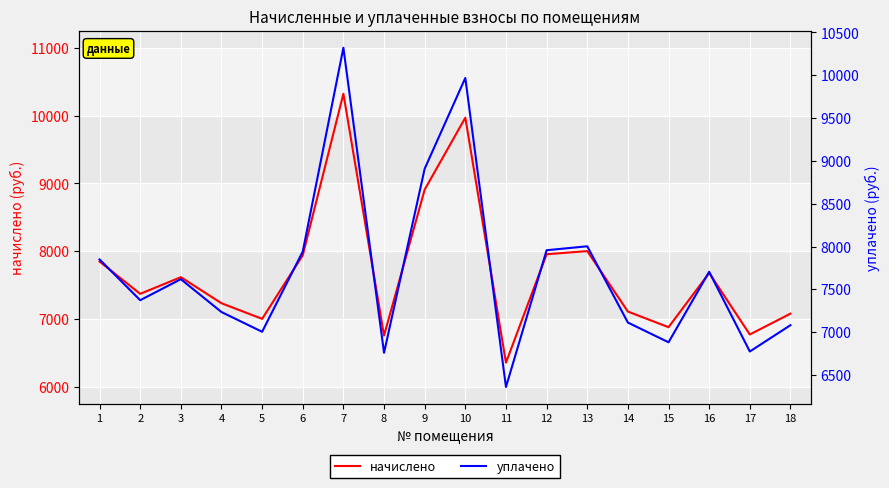

Which series has the largest range (max minus min)?

начислено